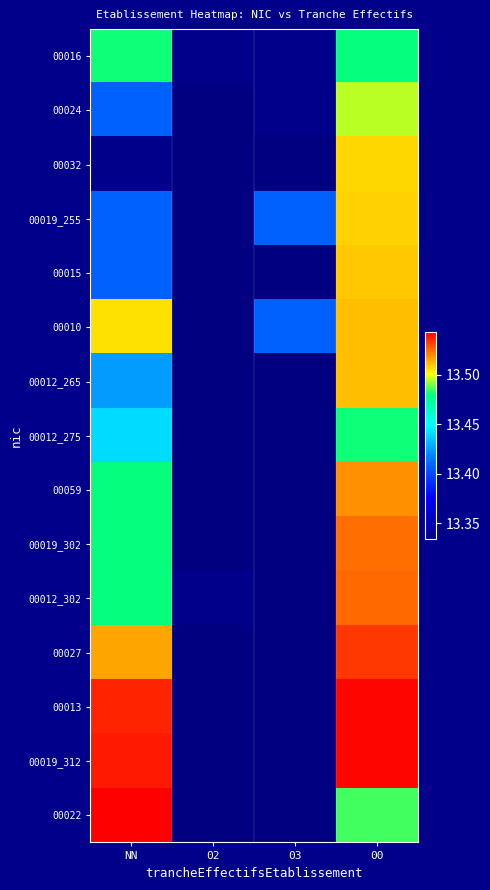

At which category is the sum across all series the highest?

00